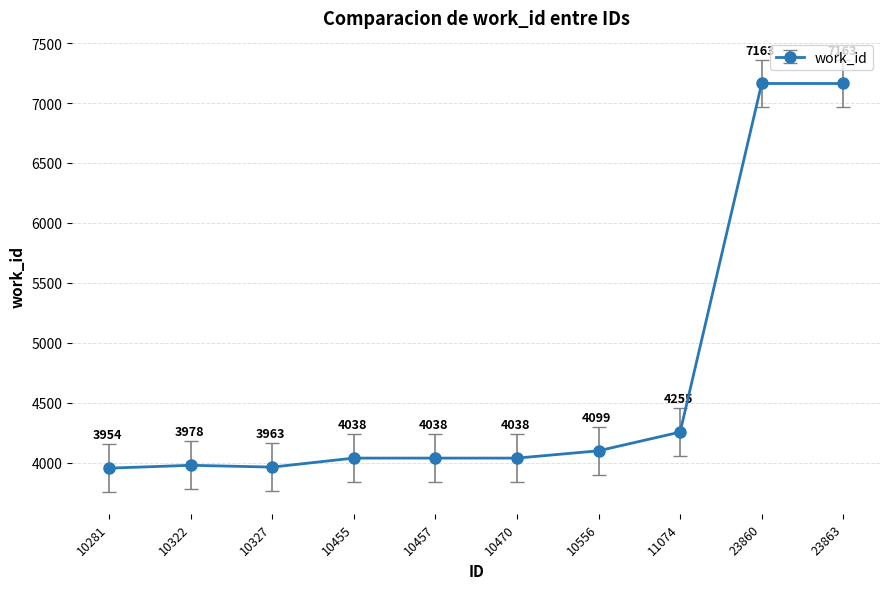

True or false: the data shows 6358 at 10327.

False